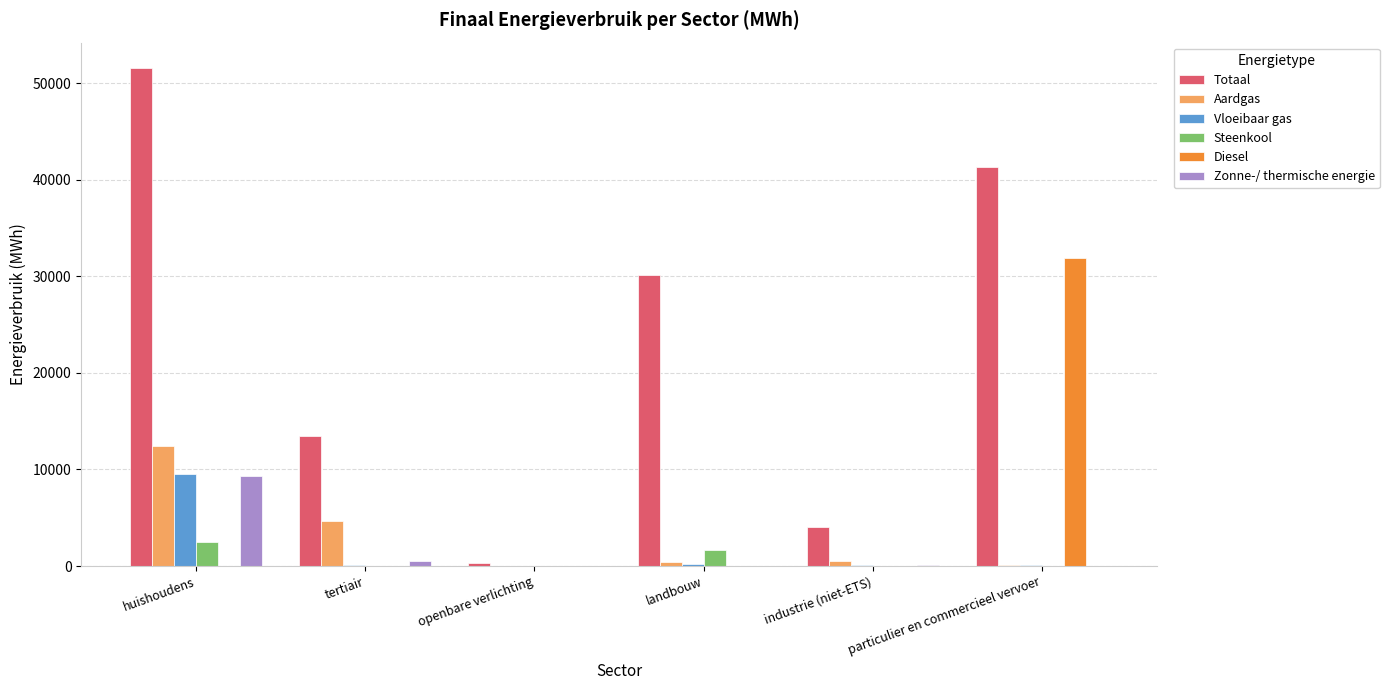

The value of Vloeibaar gas at openbare verlichting is 5132.0. True or false?

False